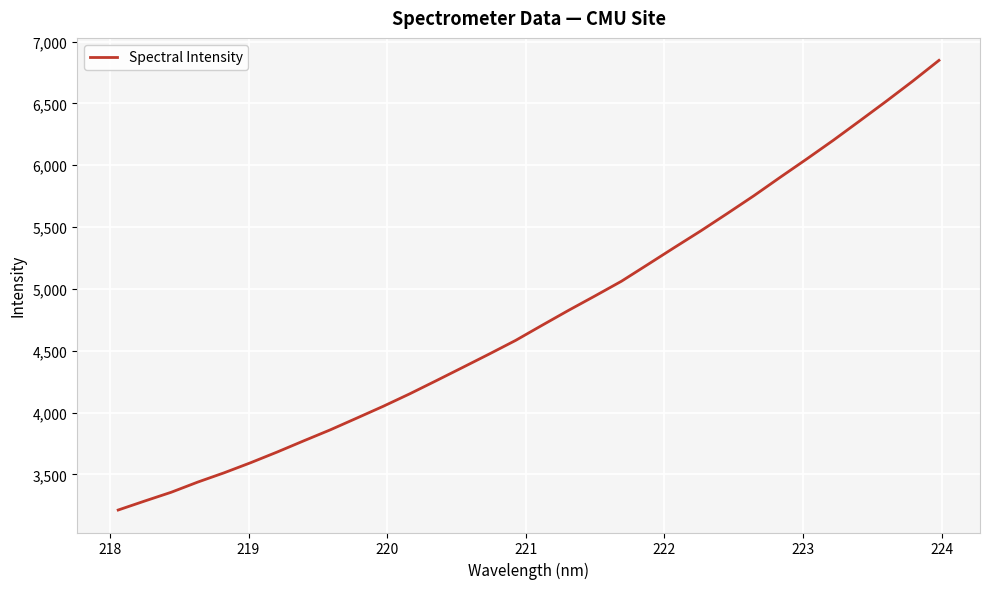

What is the difference between the maximum and minimum values?

3636.5